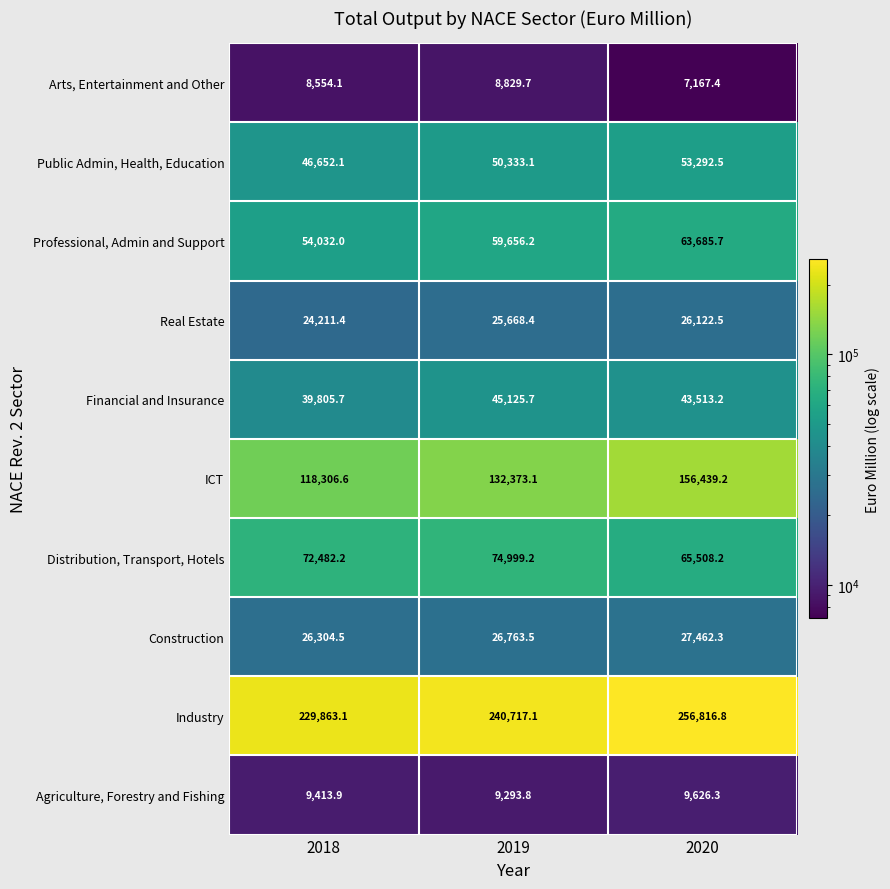

Which label corresponds to the smallest value in the chart?

2020